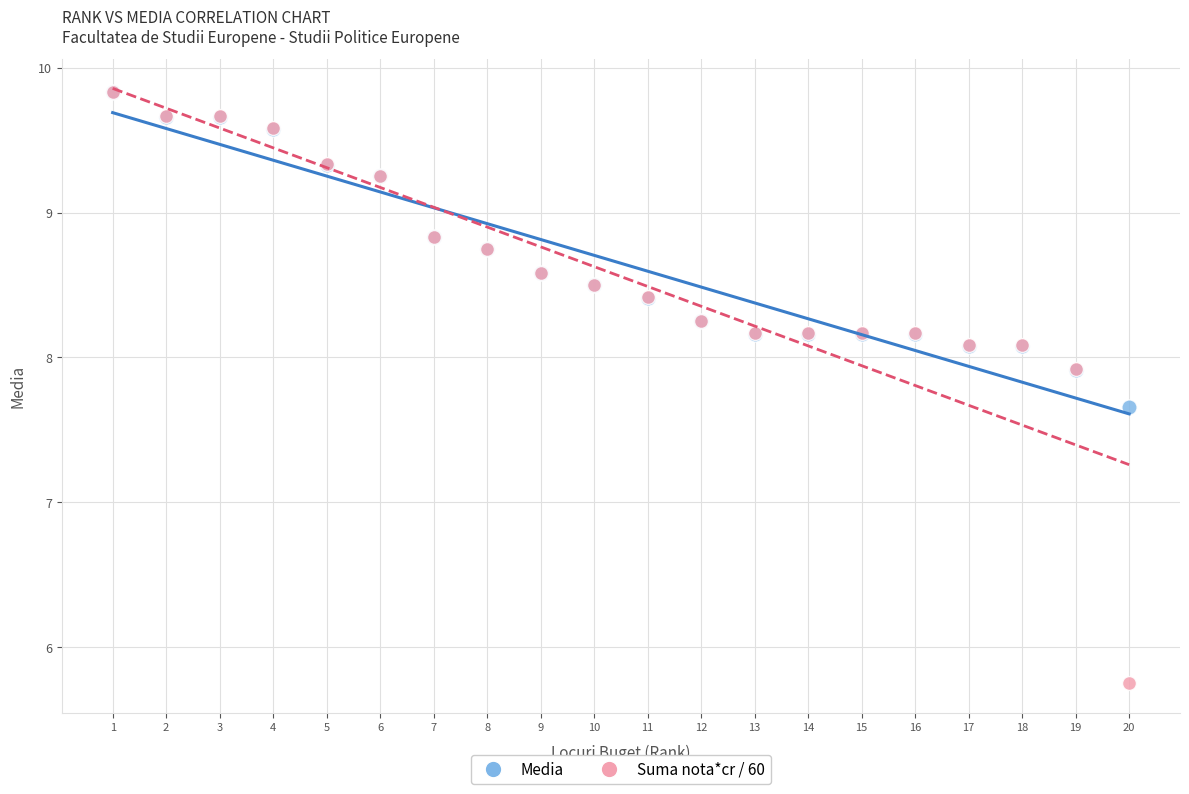

Across all series, what Y value is closest to 7?

7.7